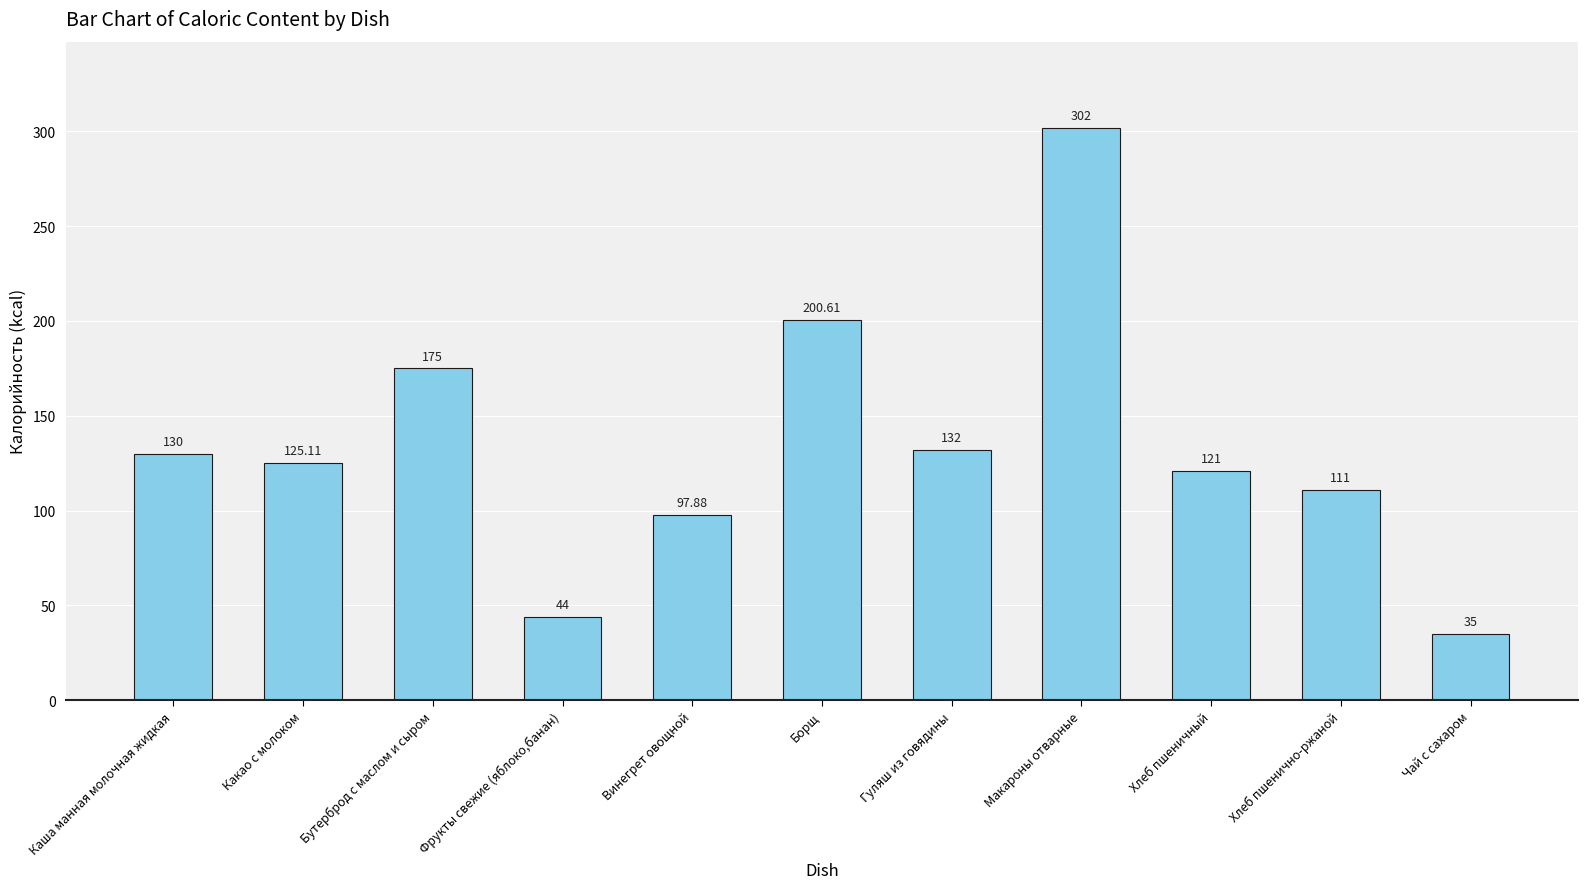

What is the sum of the values at Хлеб пшеничный and Гуляш из говядины?

253.0